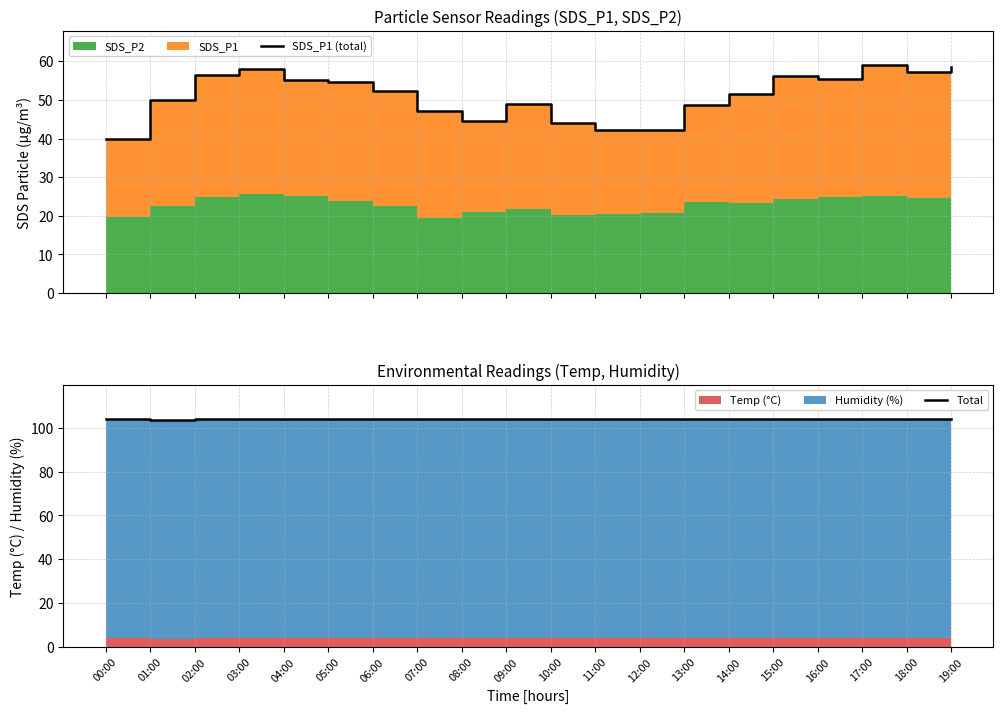

Reading left to right, list all the values displayed in this chart.

SDS_P1 (total): 39.9	50.1	56.5	58.0	55.2	54.6	52.4	47.2	44.7	48.9	44.1	42.2	42.2	48.7	51.6	56.1	55.5	59.0	57.3	58.6
Total: 104.0	103.7	103.8	103.8	103.8	103.8	103.8	103.9	103.9	103.8	103.8	103.8	103.8	103.8	103.8	103.8	103.8	103.8	103.8	103.8